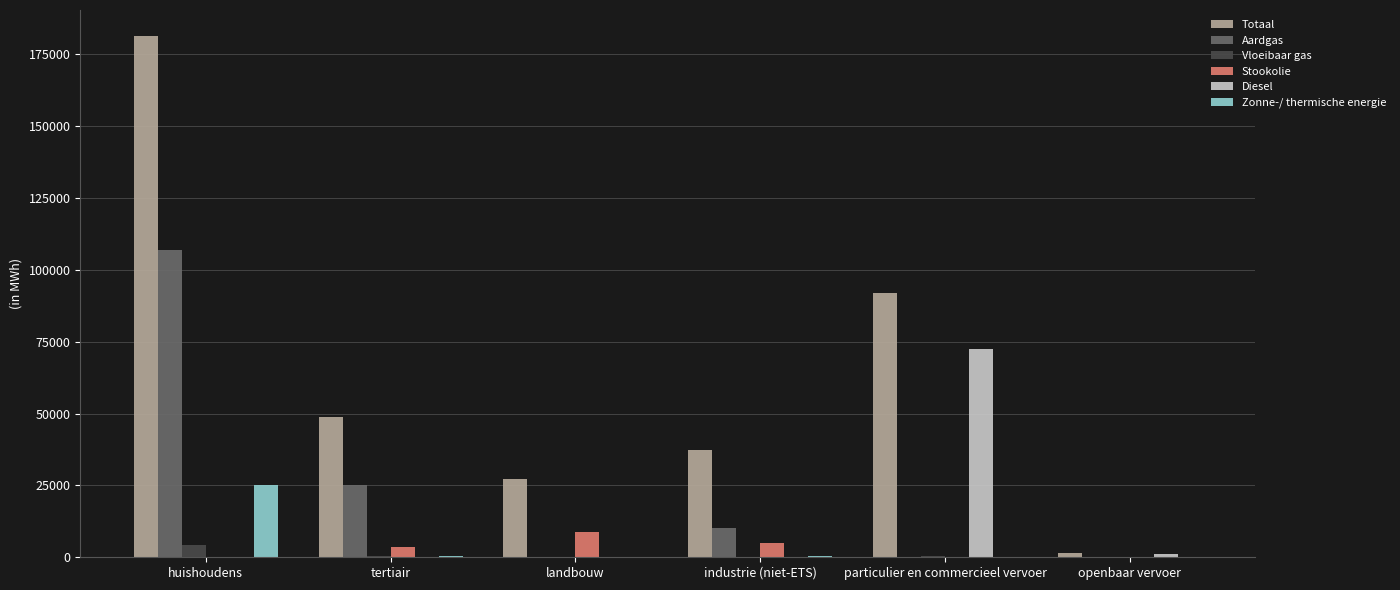

The value of Vloeibaar gas at particulier en commercieel vervoer is 455.4. True or false?

True